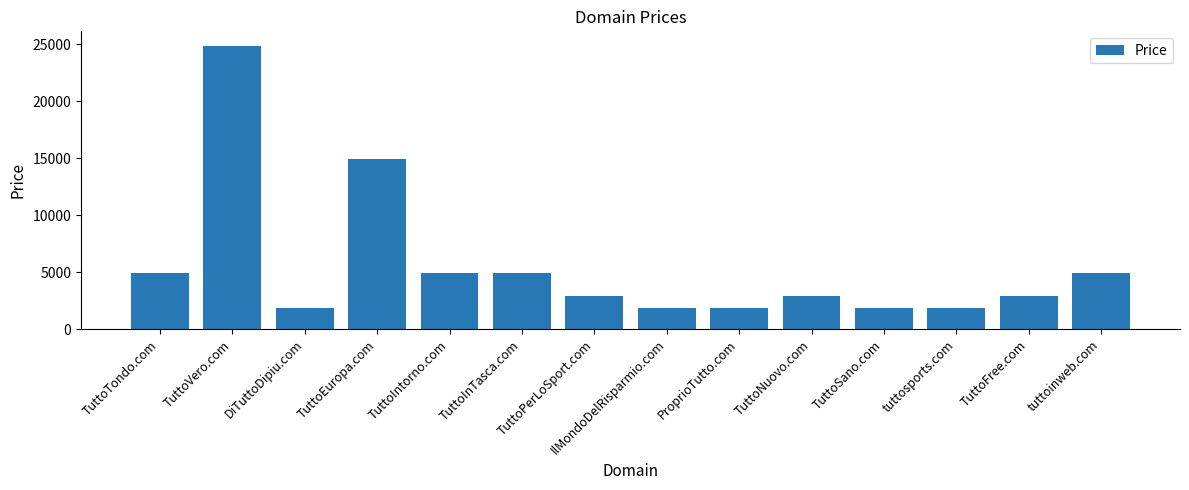

What is the sum of the values at TuttoInTasca.com and TuttoVero.com?

29776